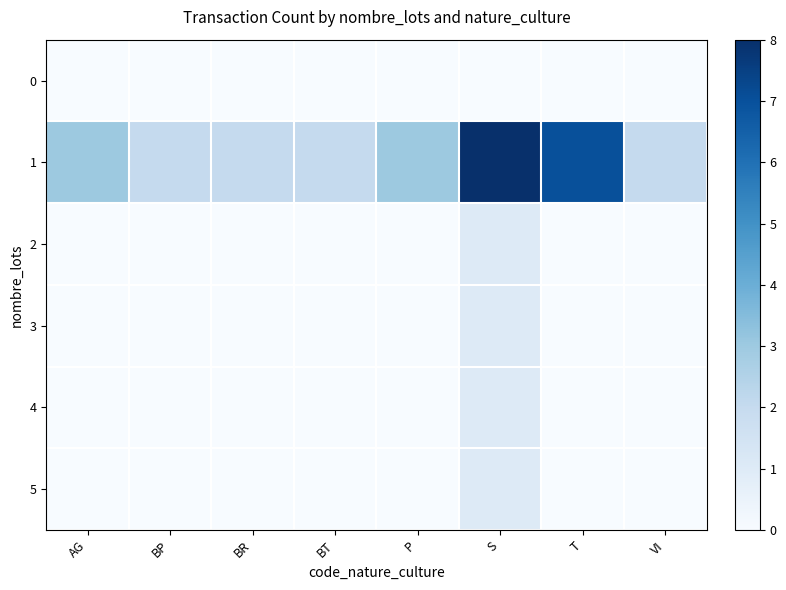

What is the spread (max minus min) of values at T?

7